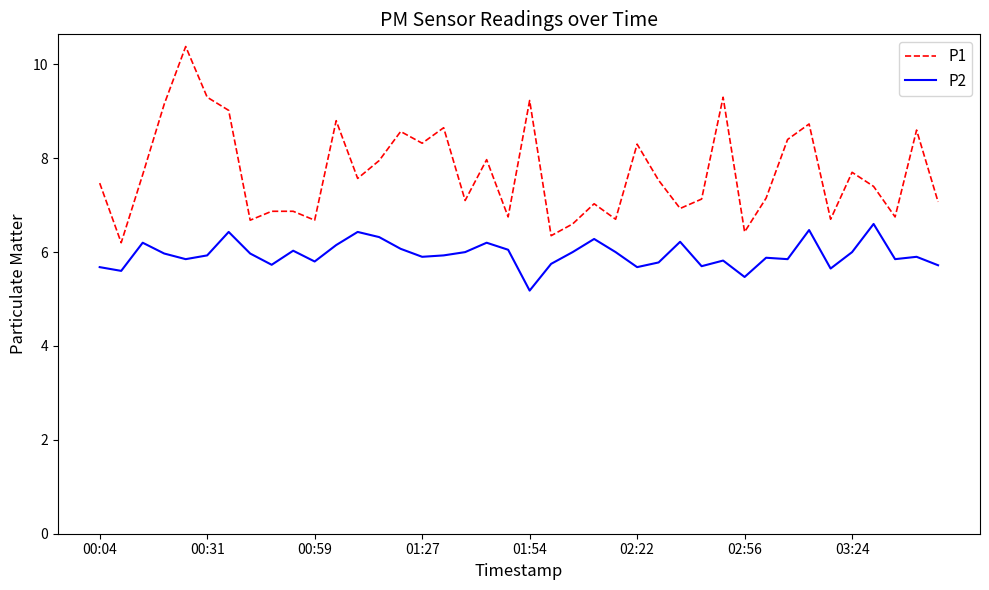

What is the highest value of the P2 series?

6.6